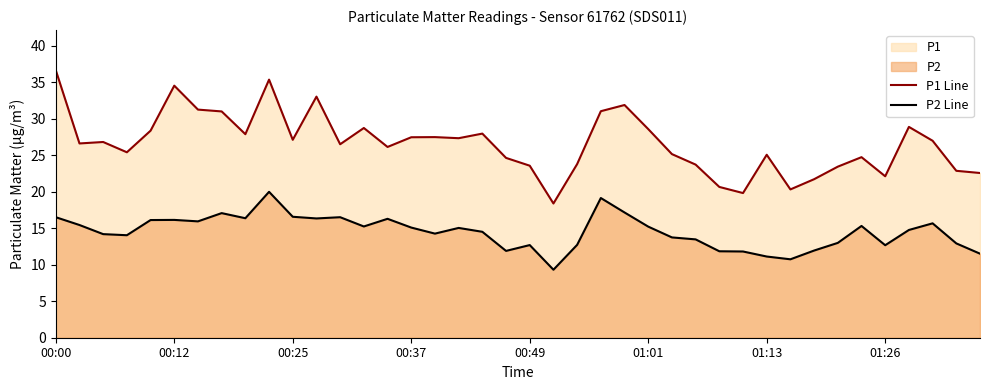

True or false: P1 Line and P2 Line cross at least once.

False